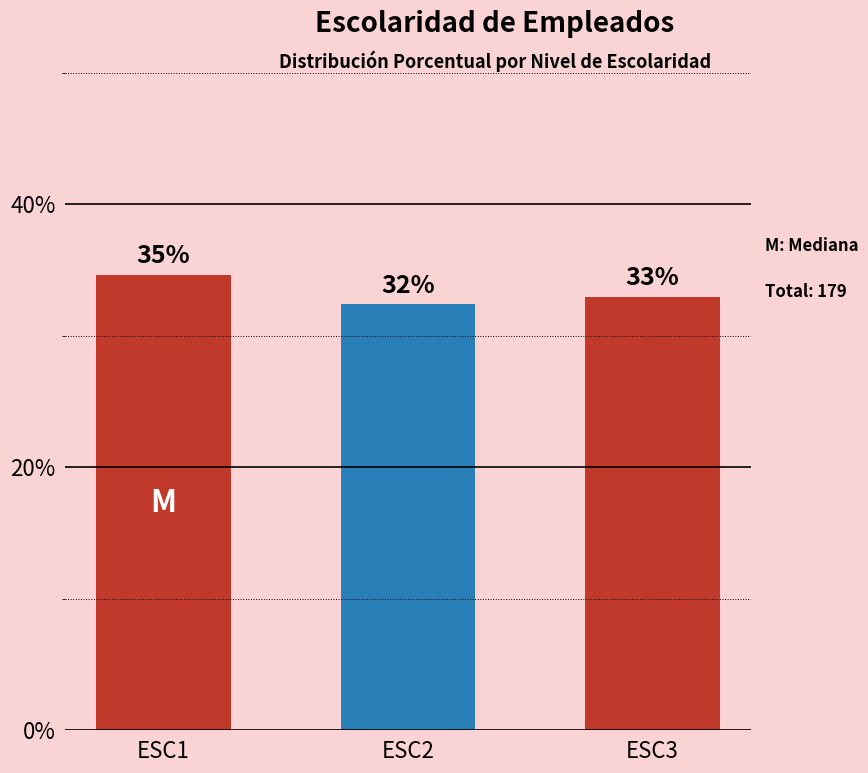

Reading right to left, what are all the values shown in this chart?

ESC3=33.0	ESC2=32.4	ESC1=34.6